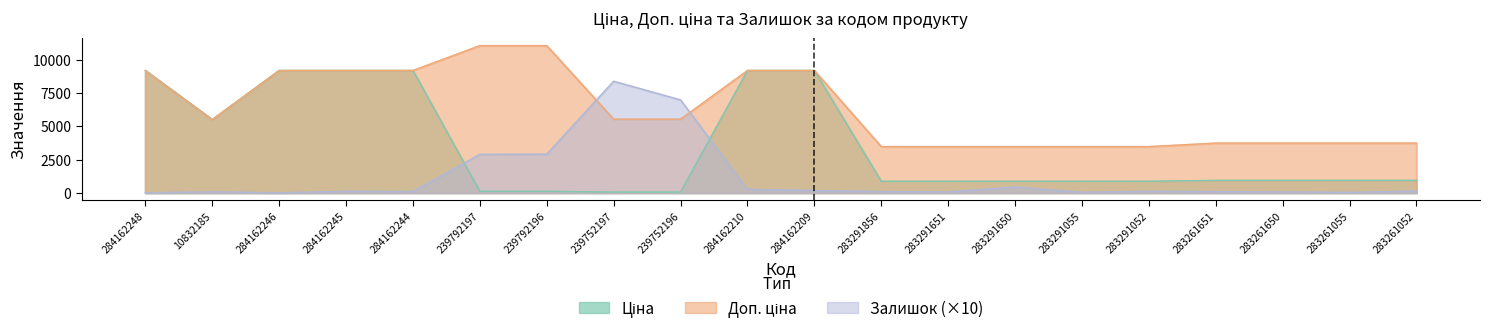

Between which two adjacent categories do Залишок and Ціна first intersect?

284162244 and 239792197